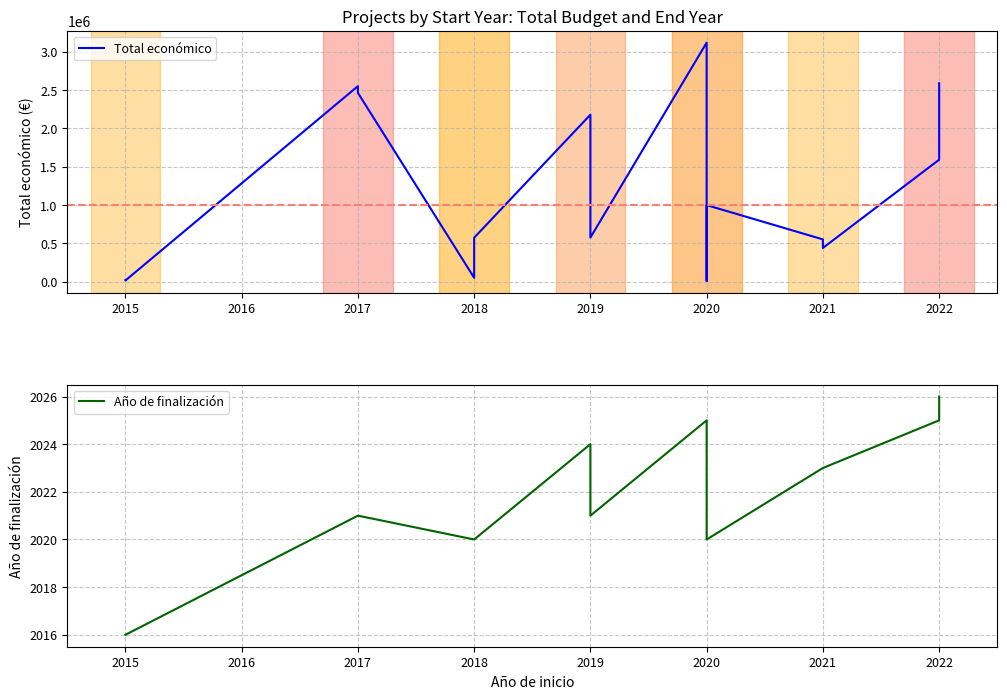

What is the value of the Total economico point at the 1st from the left?

20000